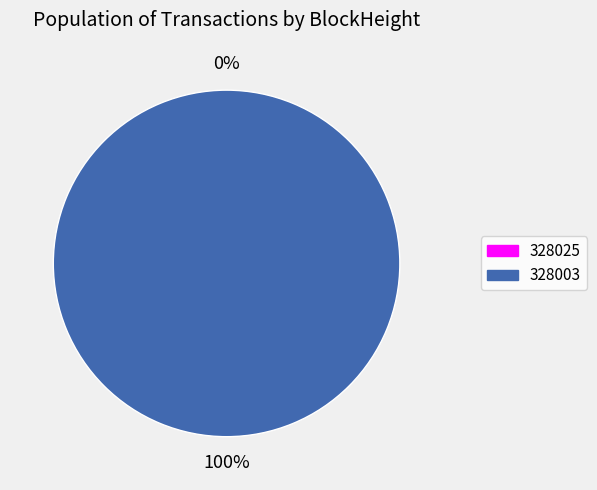

To the nearest percent, what is the difference between the 328025 and 328003 slice percentages?

100%